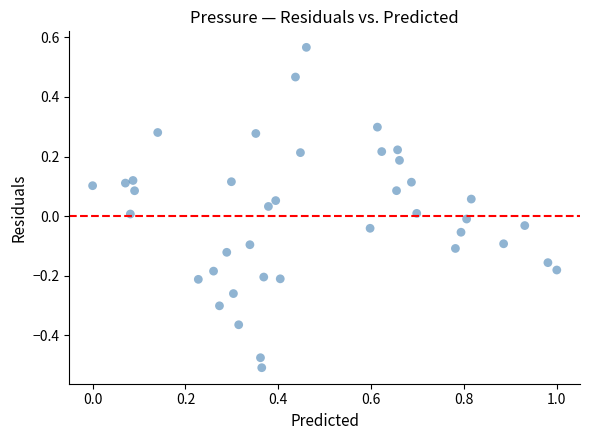

What is the range of Y values (max minus min)?

1.1